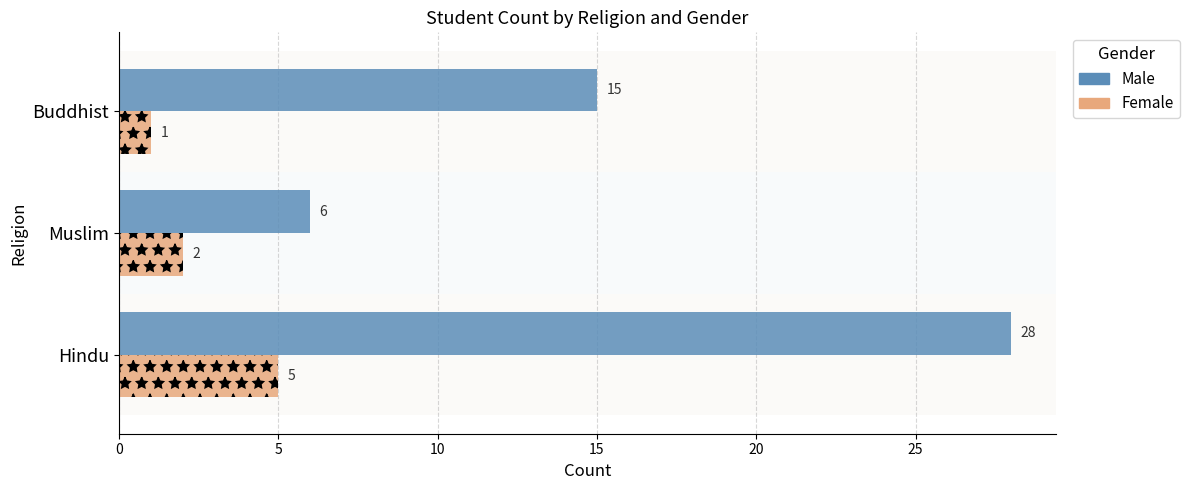

Which series changed the most between Hindu and Muslim?

Male